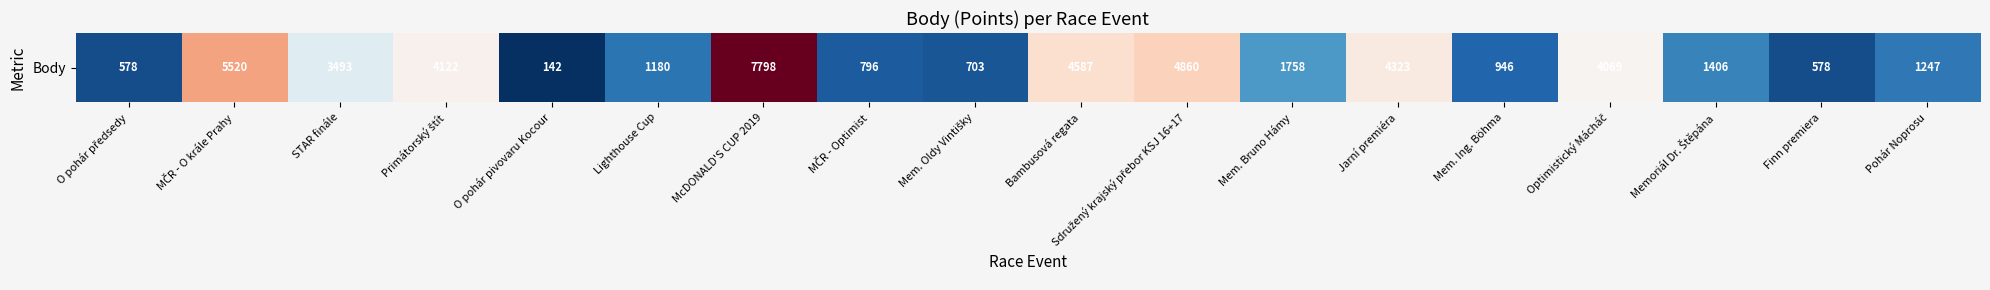

True or false: the data shows 6187 at Bambusová regata.

False